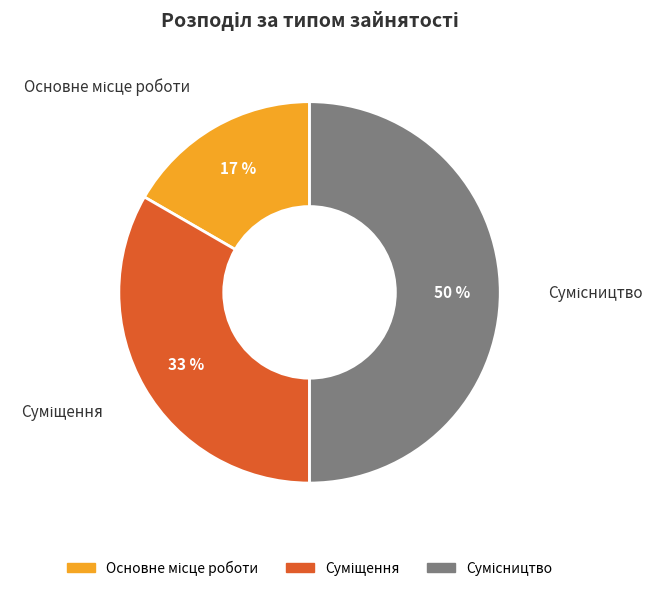

To the nearest percent, what is the difference between the largest and smallest slice percentages?

33%